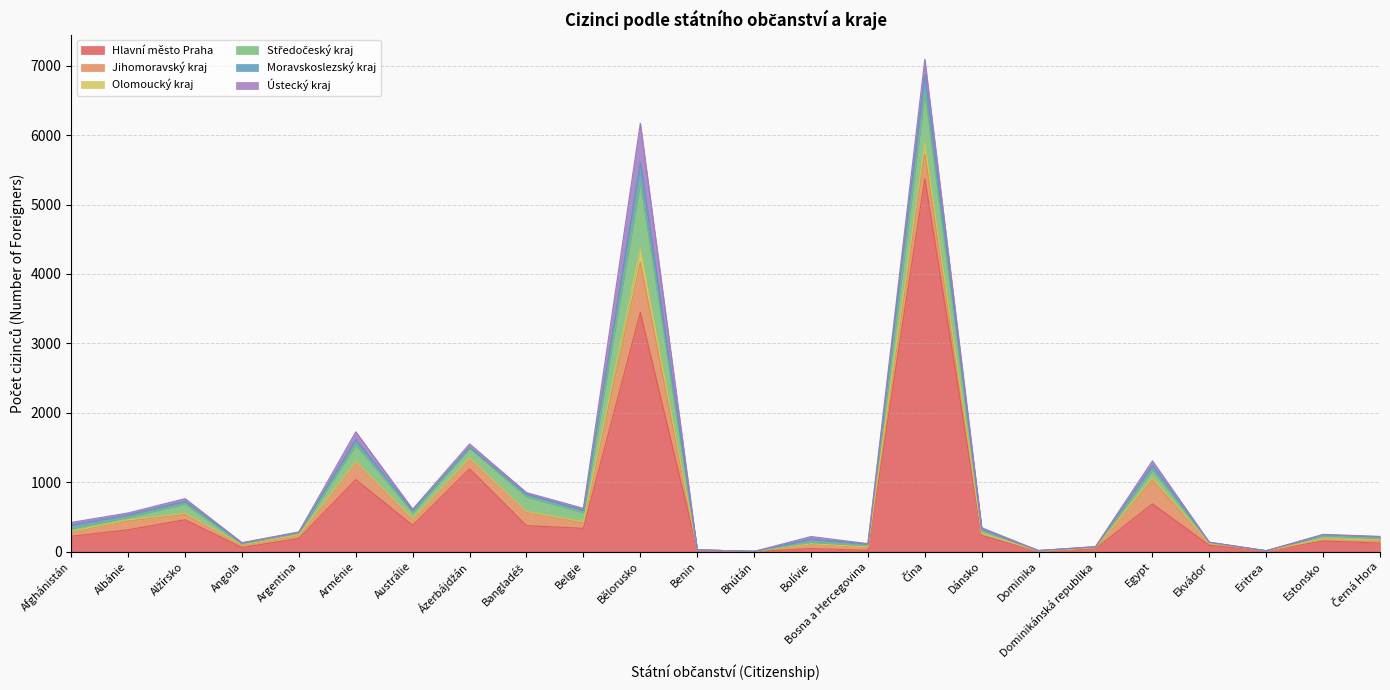

Which series has the largest total across all categories?

Hlavní město Praha